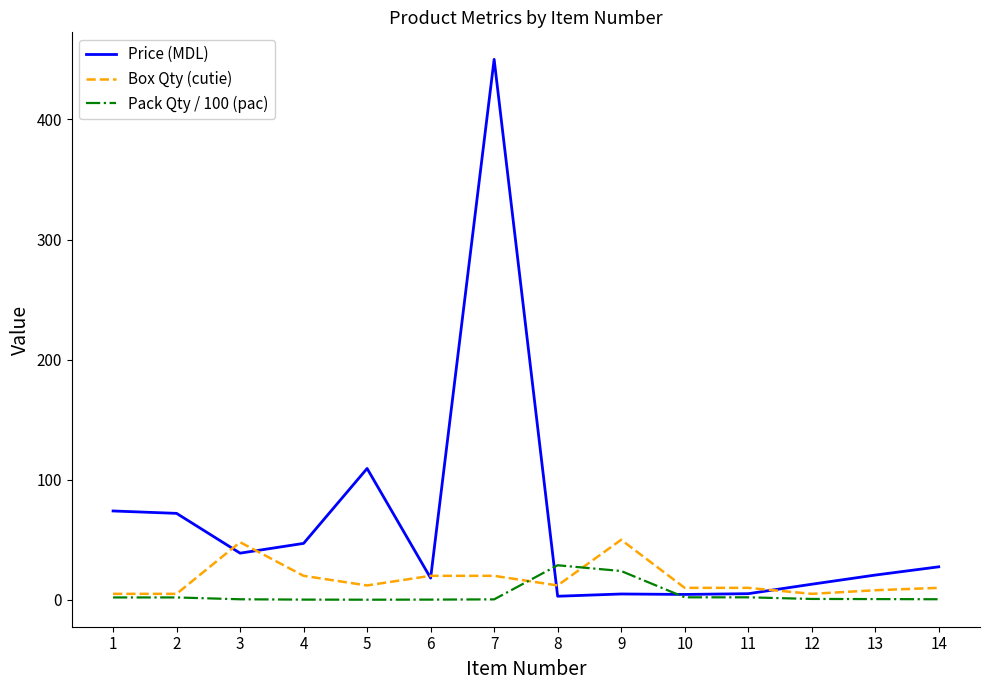

Which series has the largest range (max minus min)?

Price (MDL)